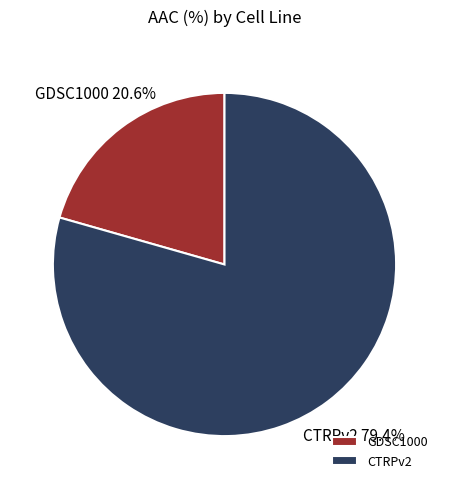

How many segments does this pie chart have?

2